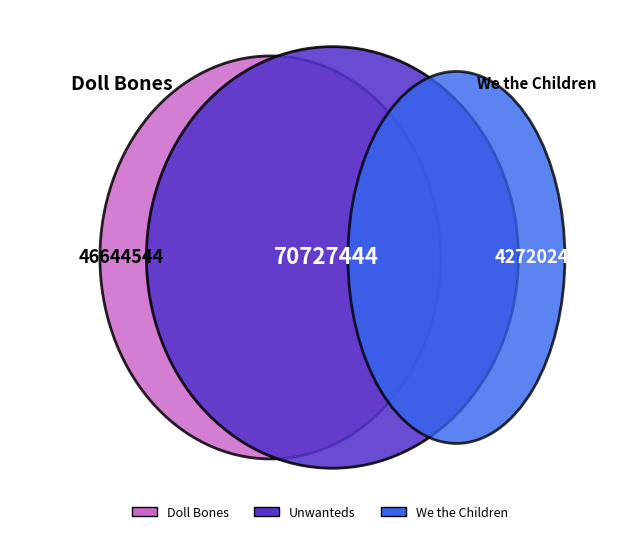

How many slices are in this pie chart?

3